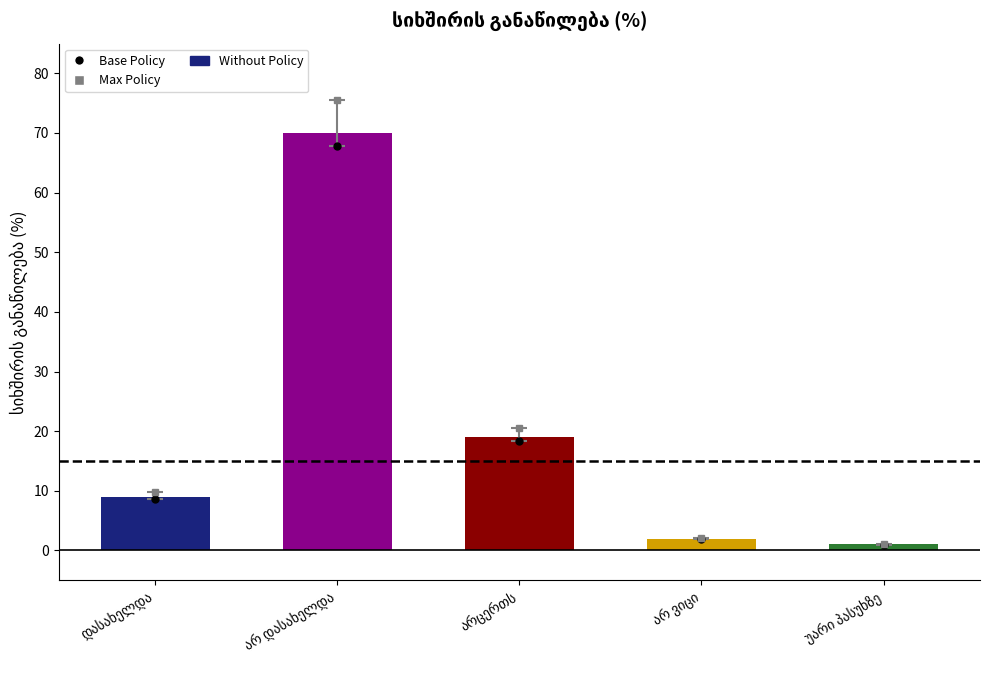

What is the value of the 3rd bar from the left?

19